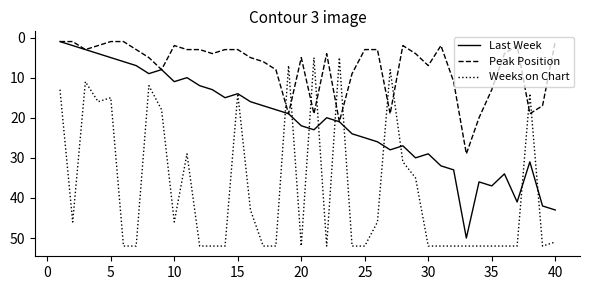

List the series in order of their peak value, lowest first.

Peak Position, Last Week, Weeks on Chart